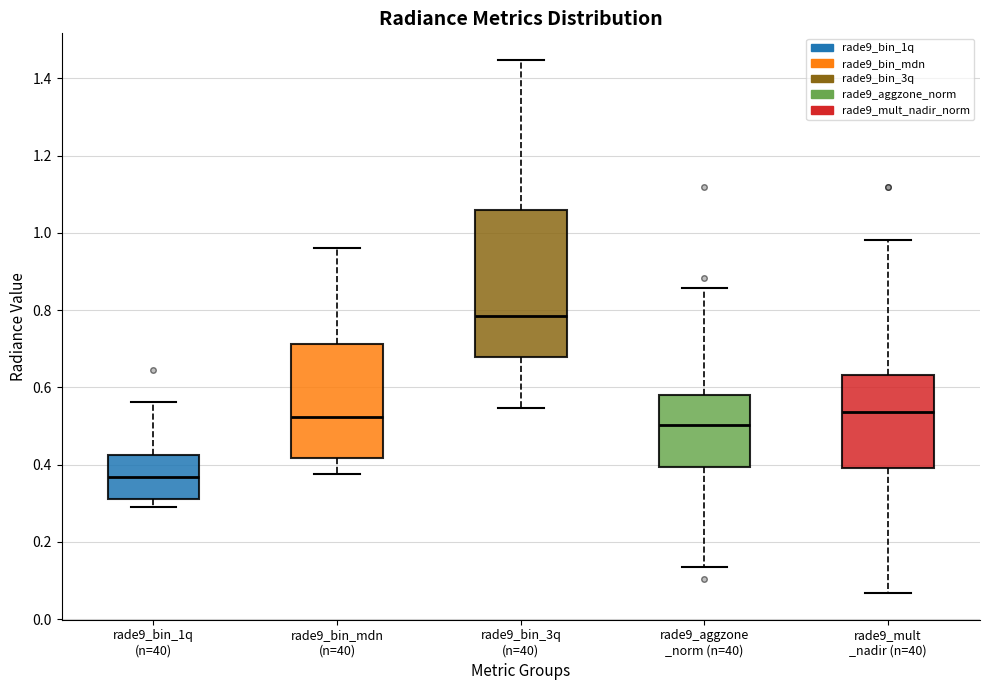

Reading left to right, read every box against the y-axis: the position of its median line, the range the box covers, and the ends of its whiskers. The values are not printed on the chart, so give them approximately, as read against the axis.

rade9_bin_1q (n=40): median 0.36, box 0.32 to 0.42, whiskers 0.30 to 0.56
rade9_bin_mdn (n=40): median 0.52, box 0.42 to 0.72, whiskers 0.38 to 0.96
rade9_bin_3q (n=40): median 0.78, box 0.68 to 1.06, whiskers 0.54 to 1.44
rade9_aggzone _norm (n=40): median 0.50, box 0.40 to 0.58, whiskers 0.14 to 0.86
rade9_mult _nadir (n=40): median 0.54, box 0.40 to 0.64, whiskers 0.06 to 0.98